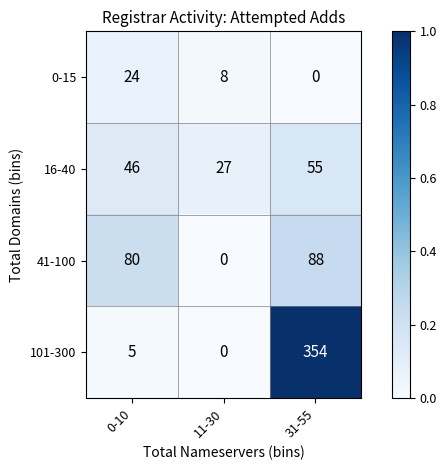

List the series in order of their peak value, highest first.

101-300, 41-100, 16-40, 0-15